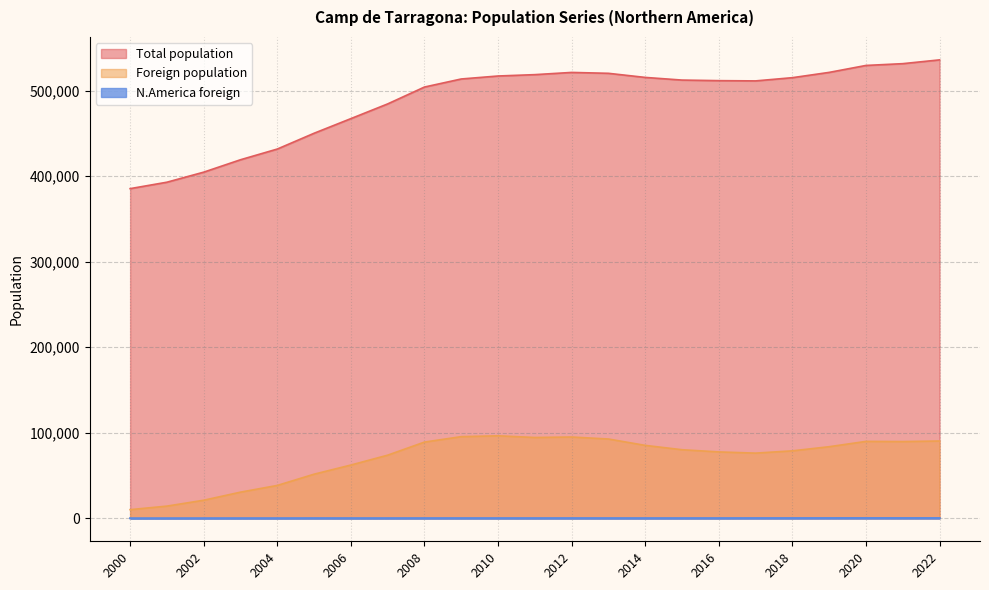

True or false: Foreign population and N.America foreign cross at least once.

False